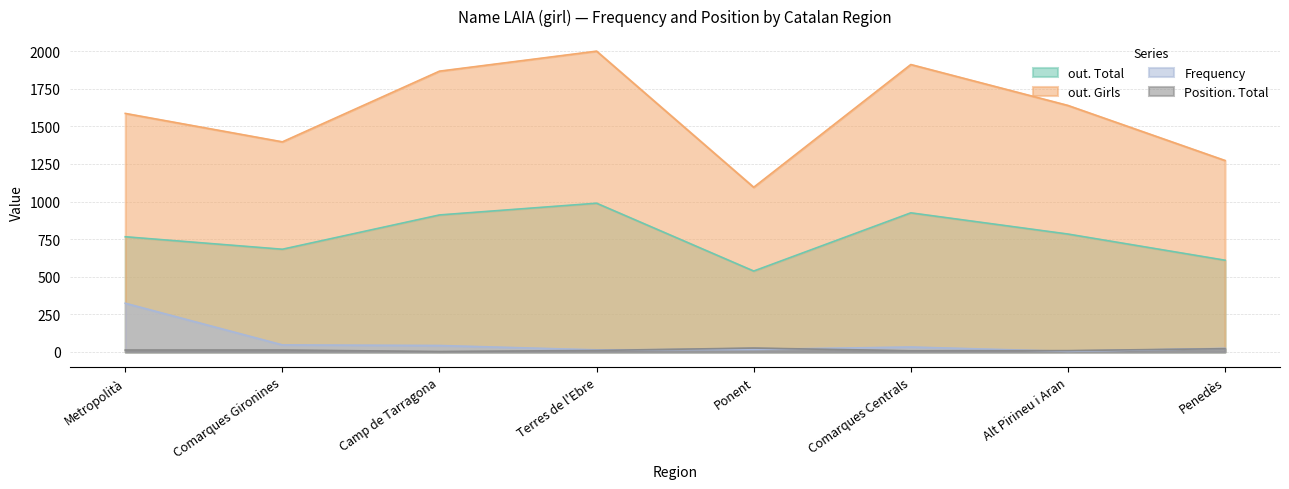

What is the minimum value for Frequency?

4